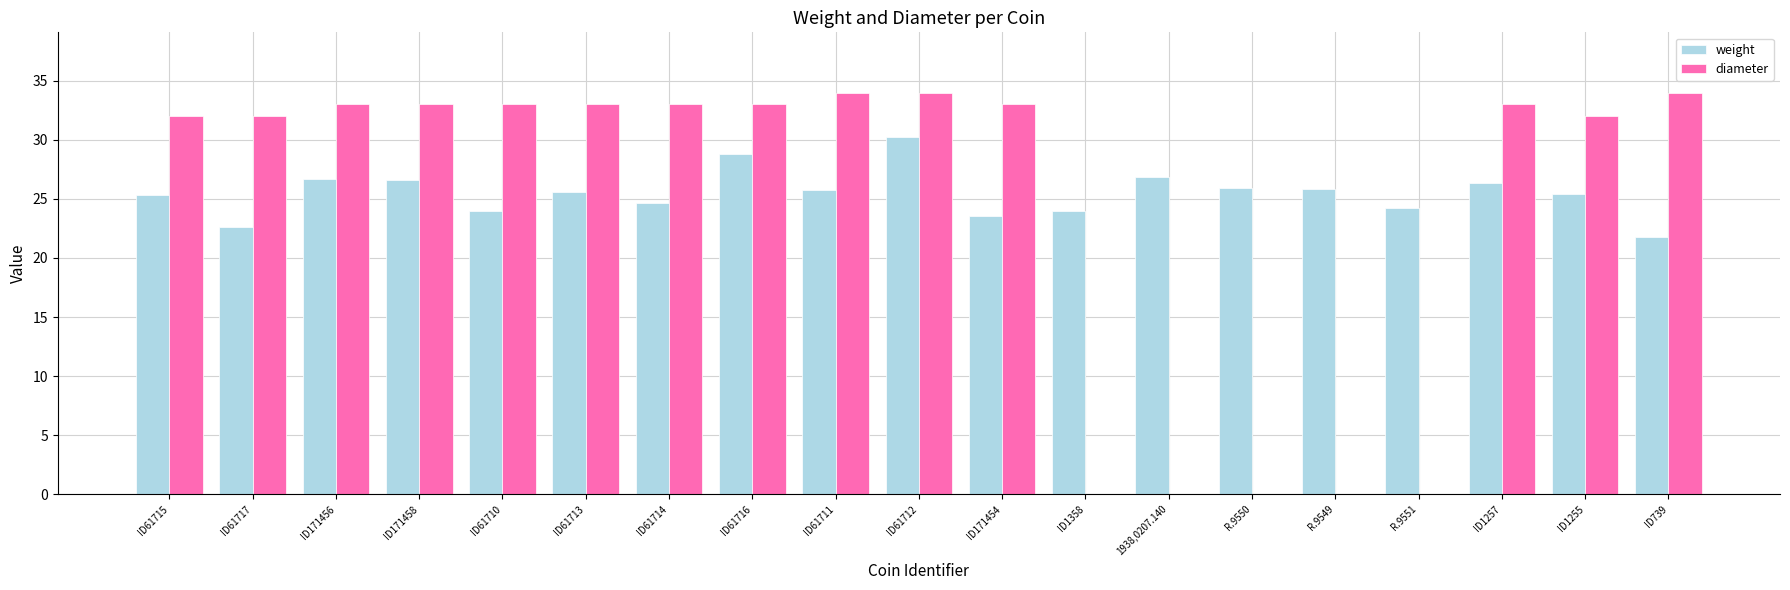

At which label does weight reach its peak?

ID61712